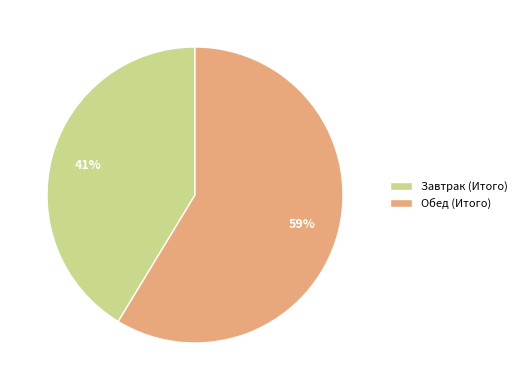

Which slice is the largest?

Обед (Итого)